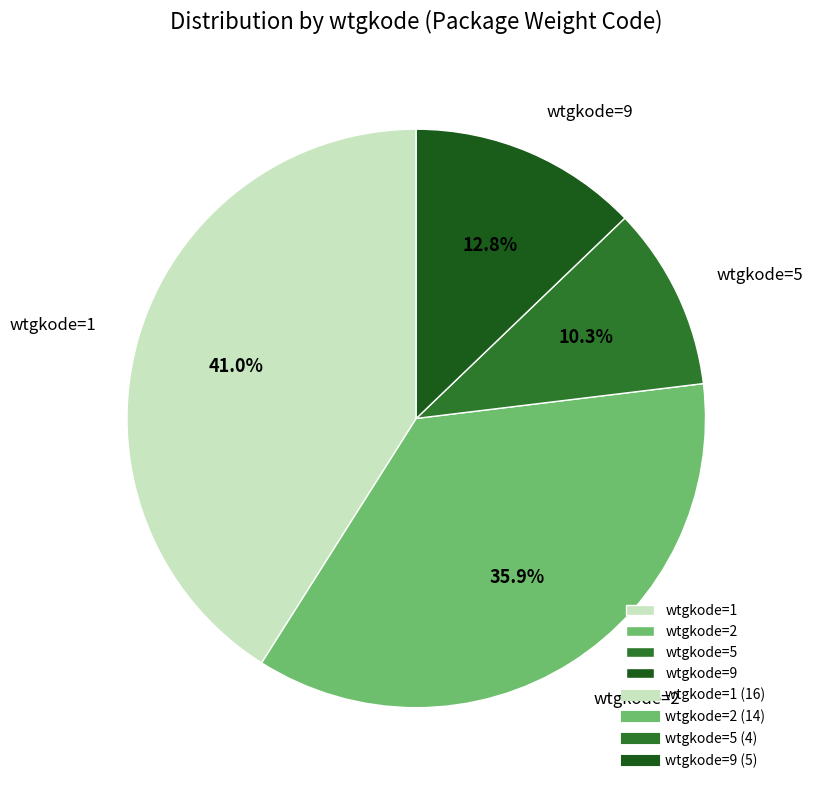

Between wtgkode=5 and wtgkode=1, which is larger?

wtgkode=1